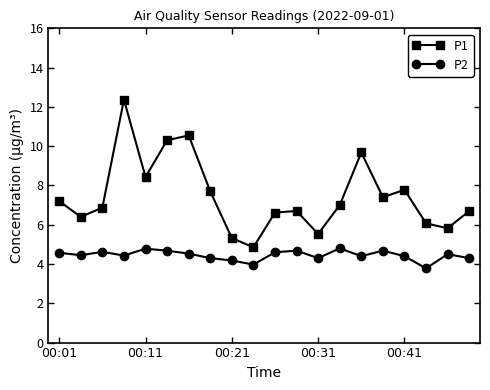

True or false: P2 and P1 intersect in this chart.

False